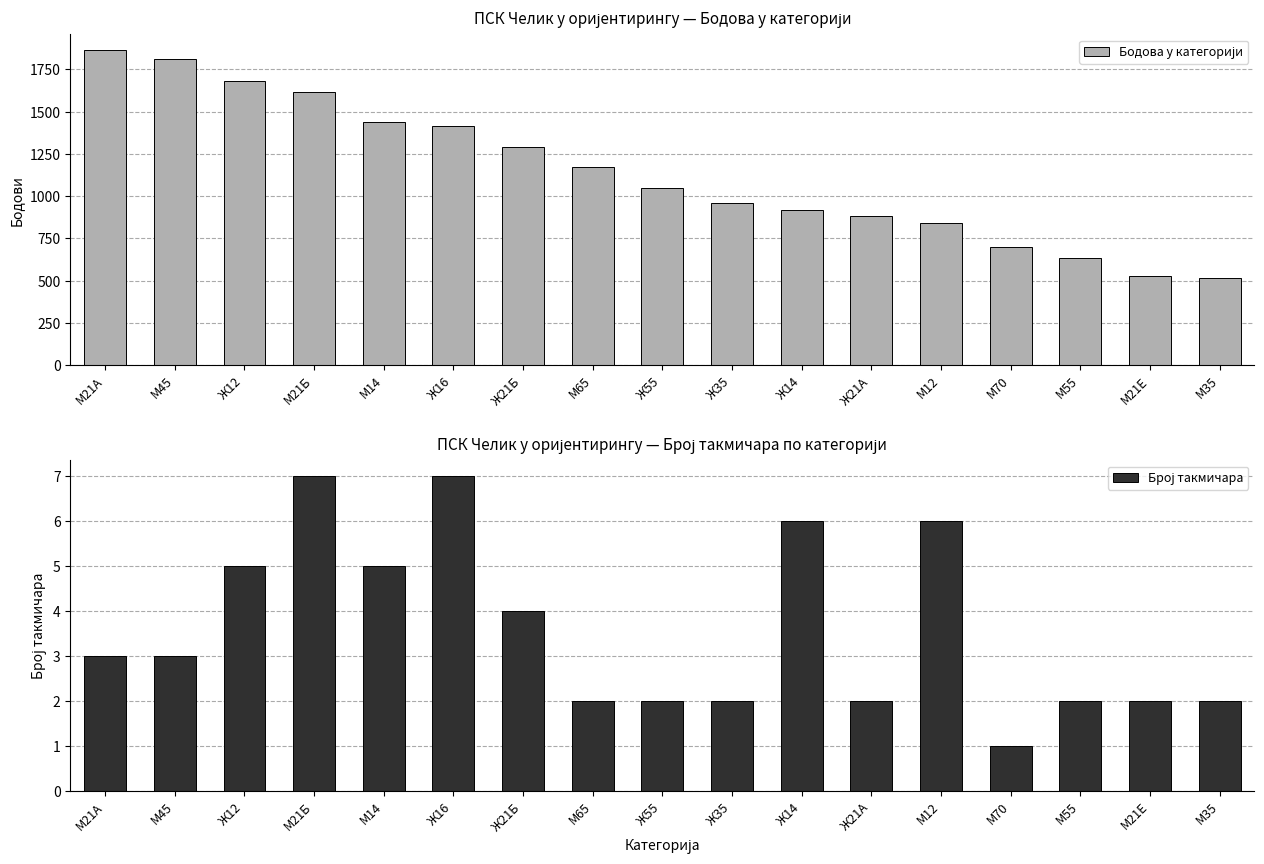

How many values in the Број такмичара series exceed 3?

7